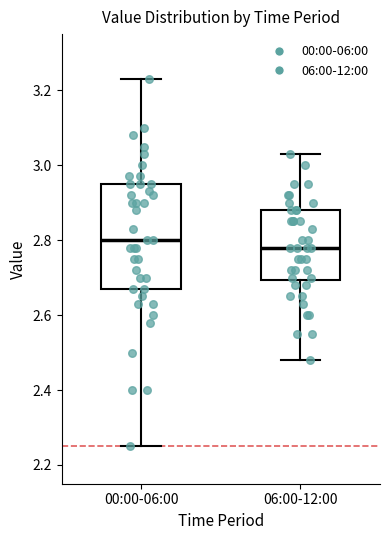

Which box is the tallest, from its lower edge to its upper edge?

00:00-06:00